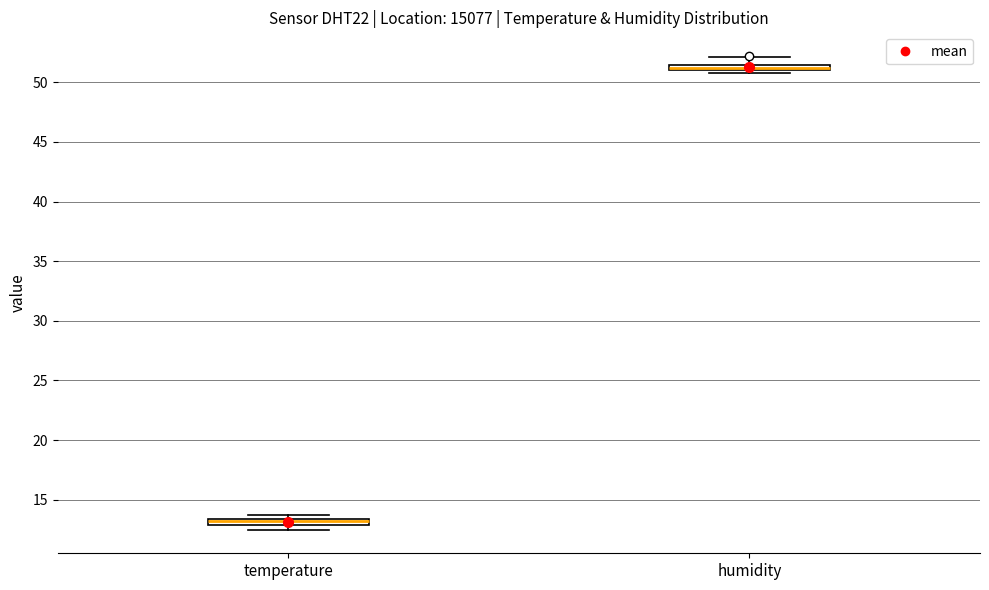

Which box has the lowest median line?

temperature